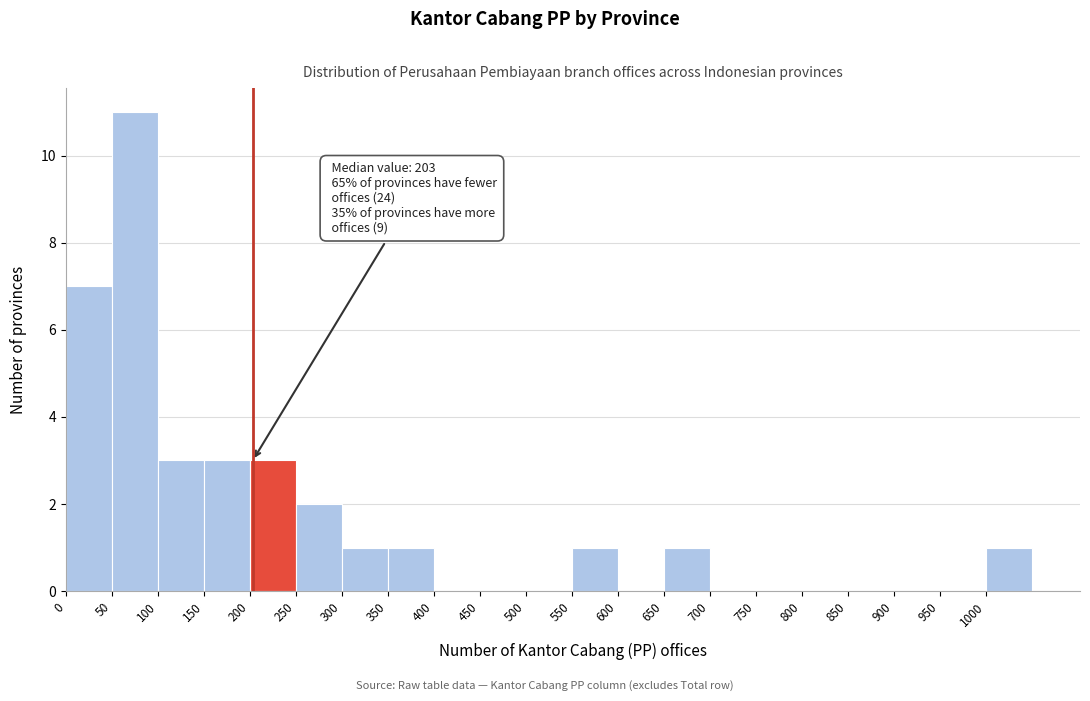

Over which range of the x-axis is the bar tallest?

50 to 100